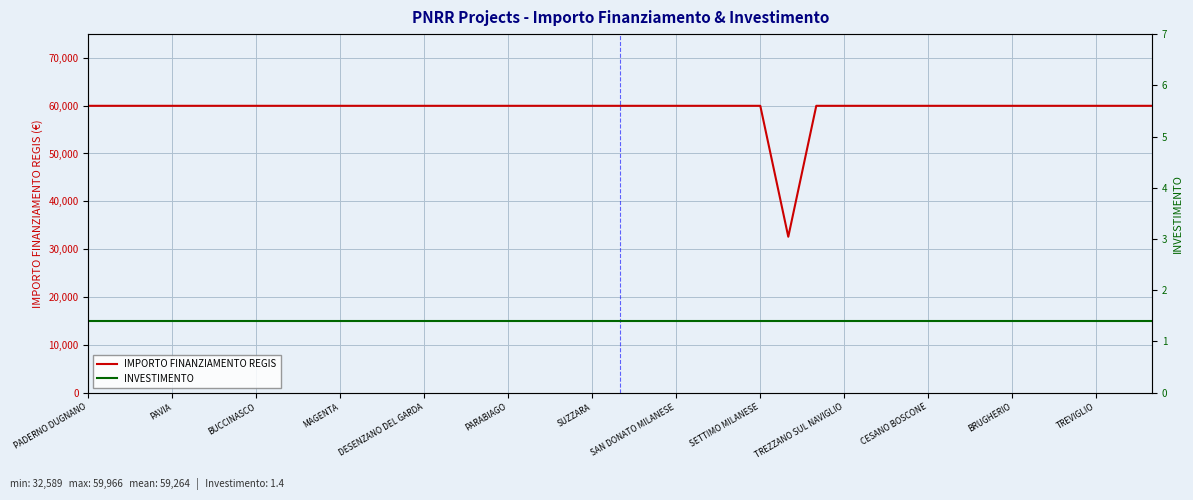

True or false: INVESTIMENTO has a value of 1.4 at 14.

True